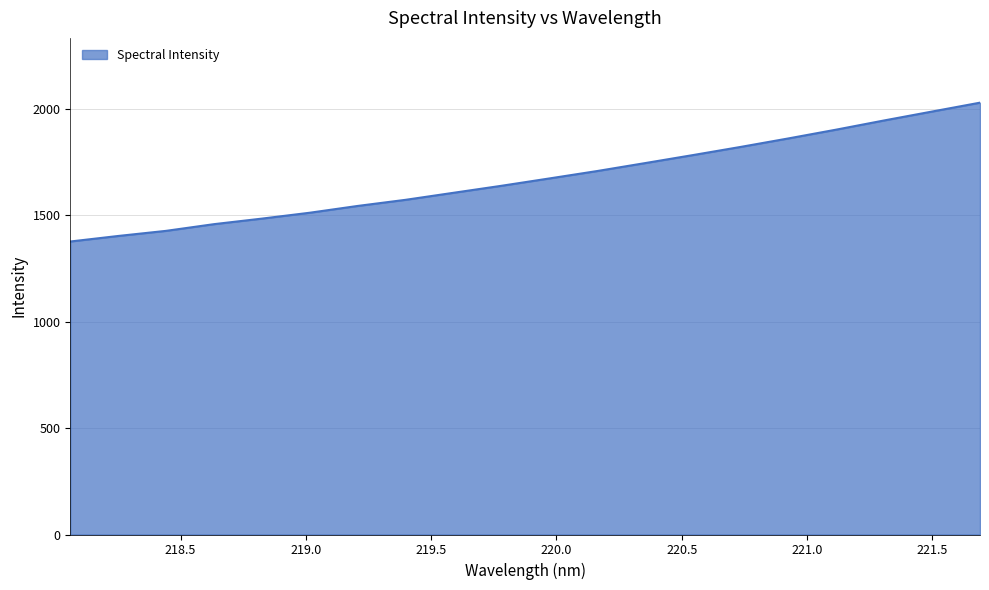

What is the maximum value shown in the chart?

2028.4